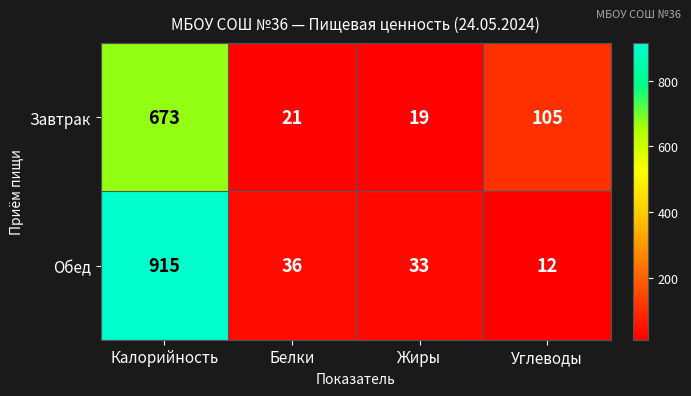

Is it true that Завтрак equals 38 at Белки?

False